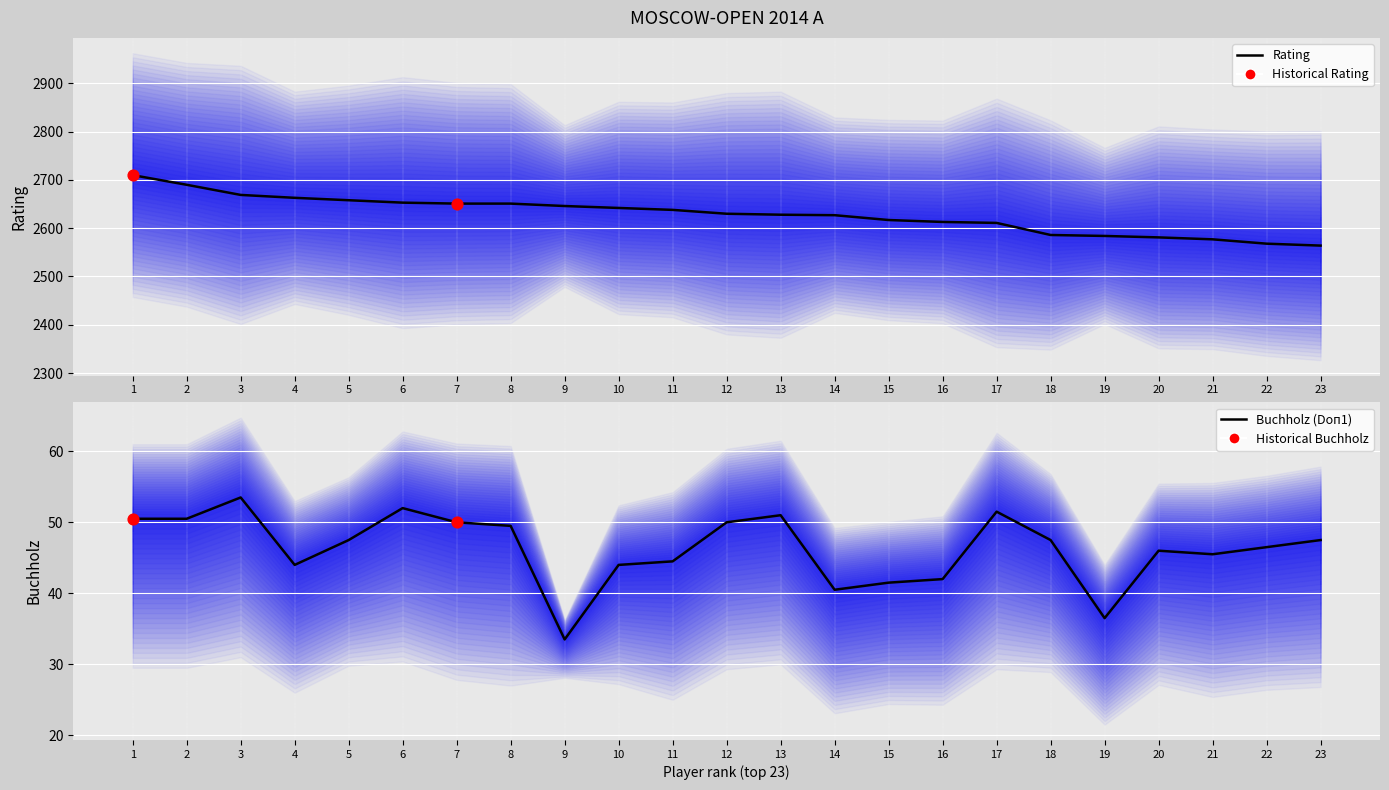

Which series has the largest total across all categories?

Rating